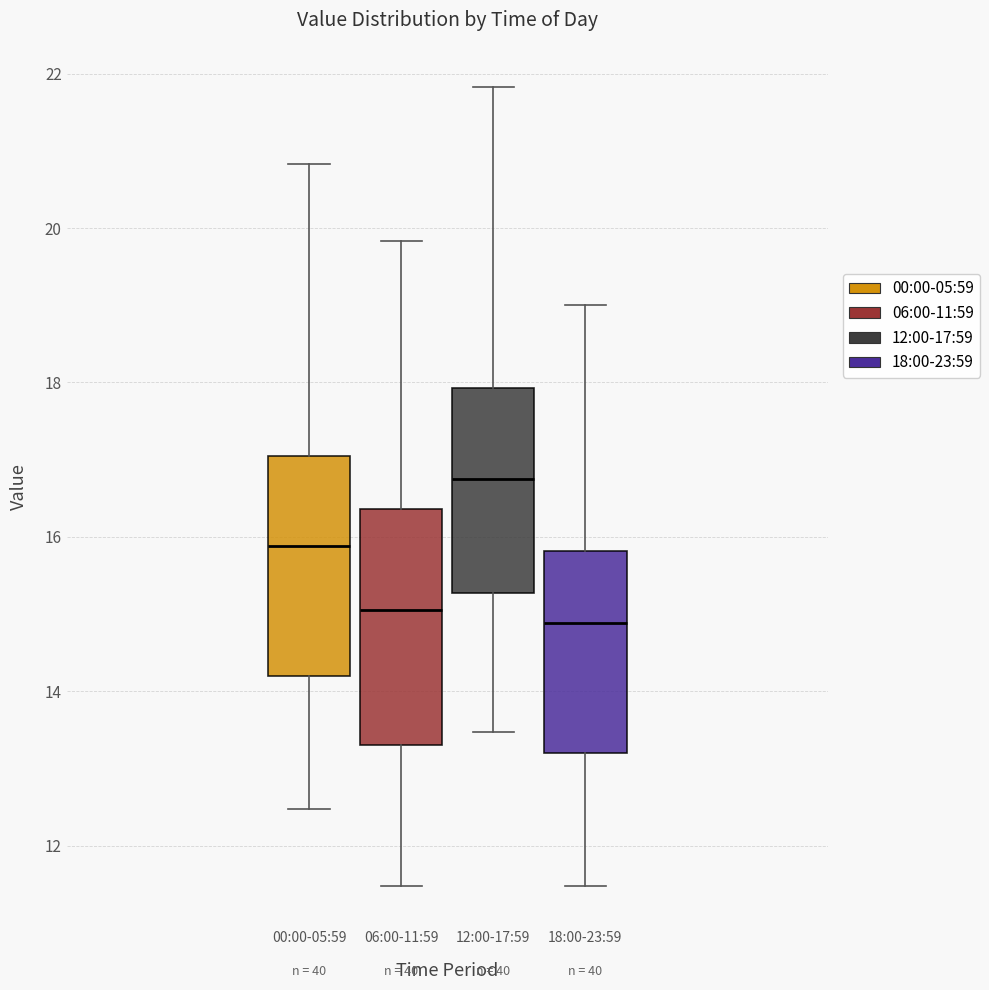

Which box is the tallest, from its lower edge to its upper edge?

06:00-11:59